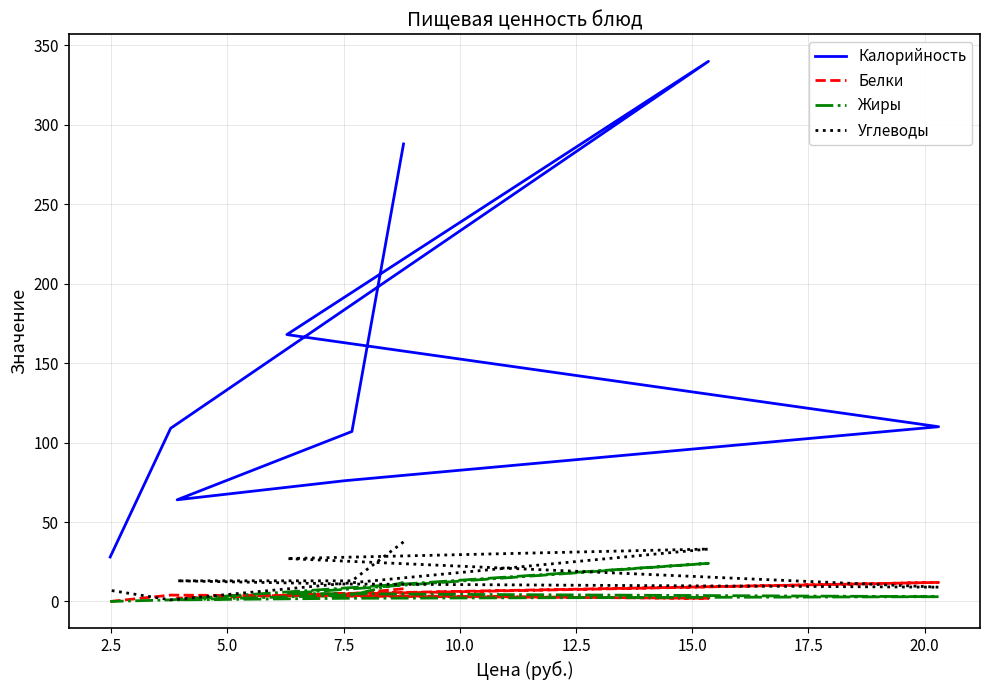

What is the value of the Жиры point at the 5th from the left?

3.0